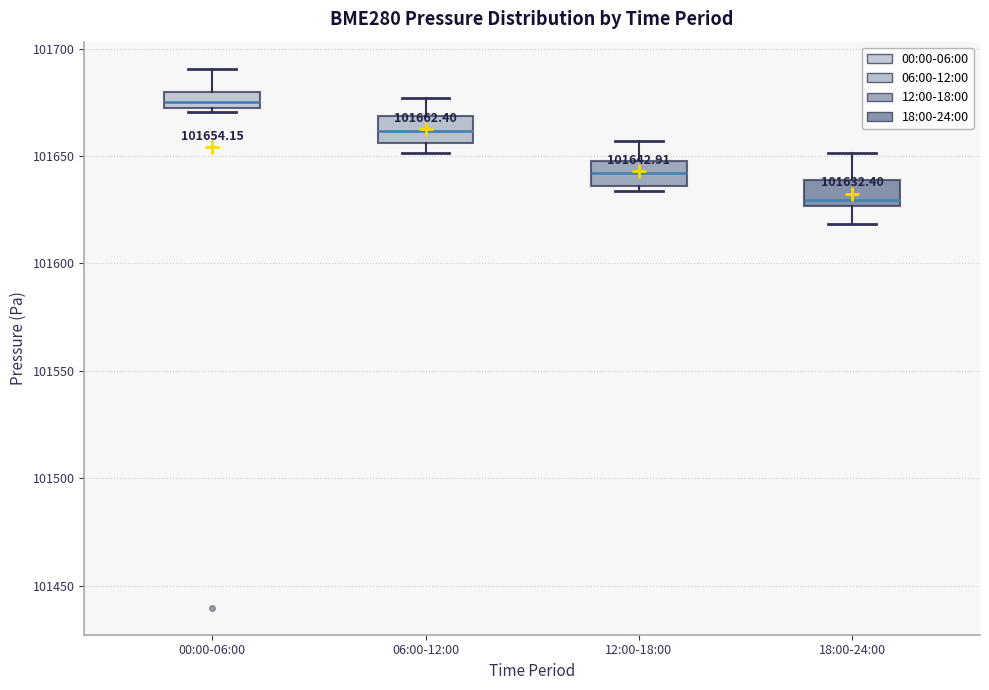

Which box has the lowest median line?

18:00-24:00